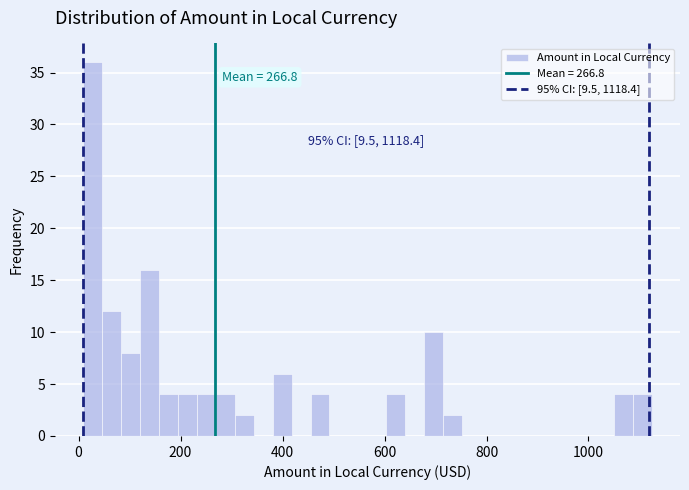

Read against the x-axis, roughly where is the centre of the tallest bar?

20